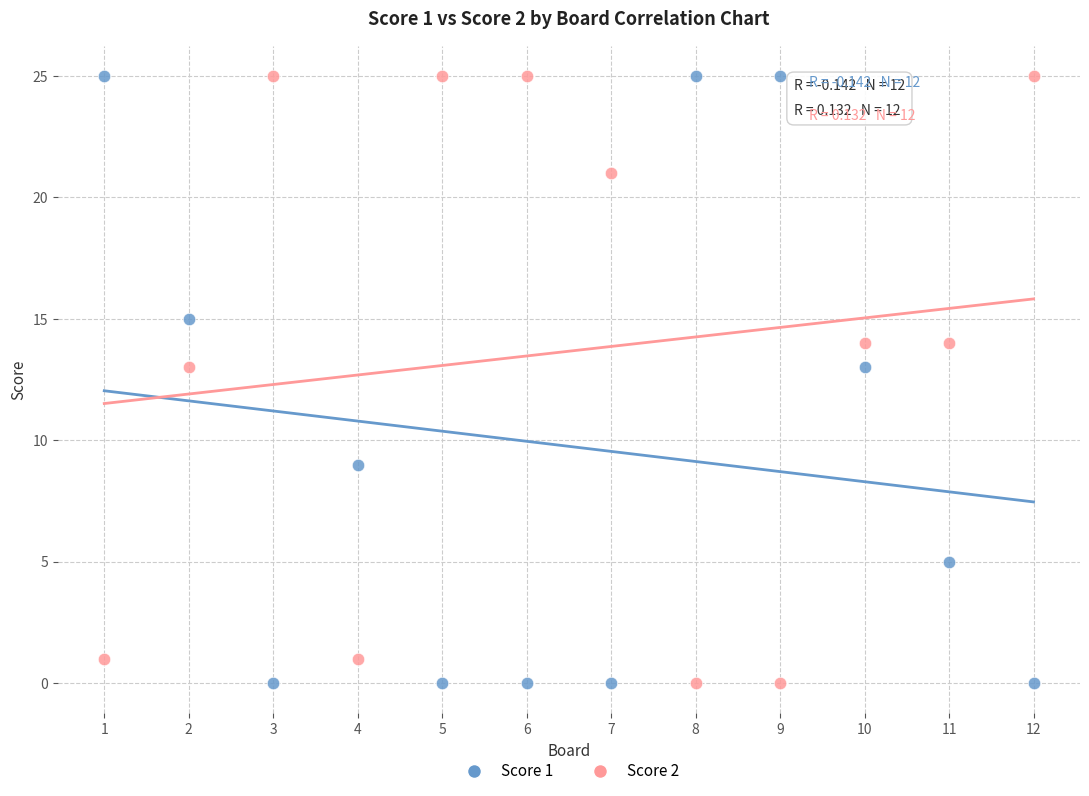

What is the X range (max minus min) for the scatter plot?

11